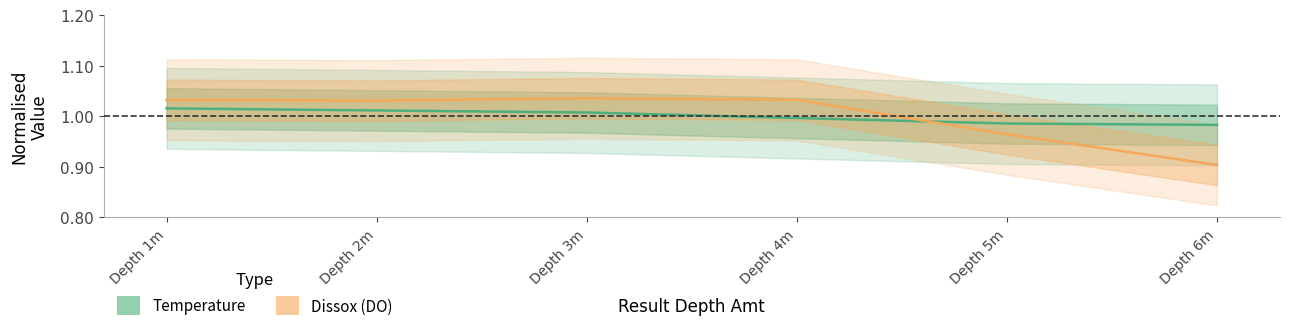

Does the chart display data point markers on the line(s)?

No